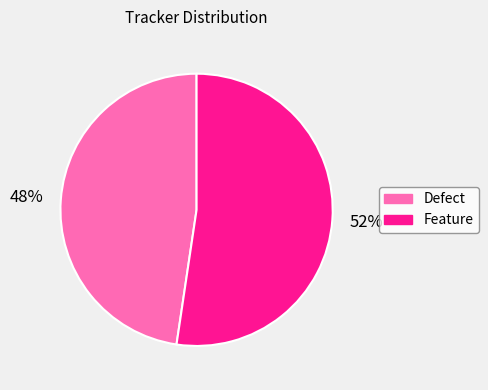

Between Feature and Defect, which is larger?

Feature